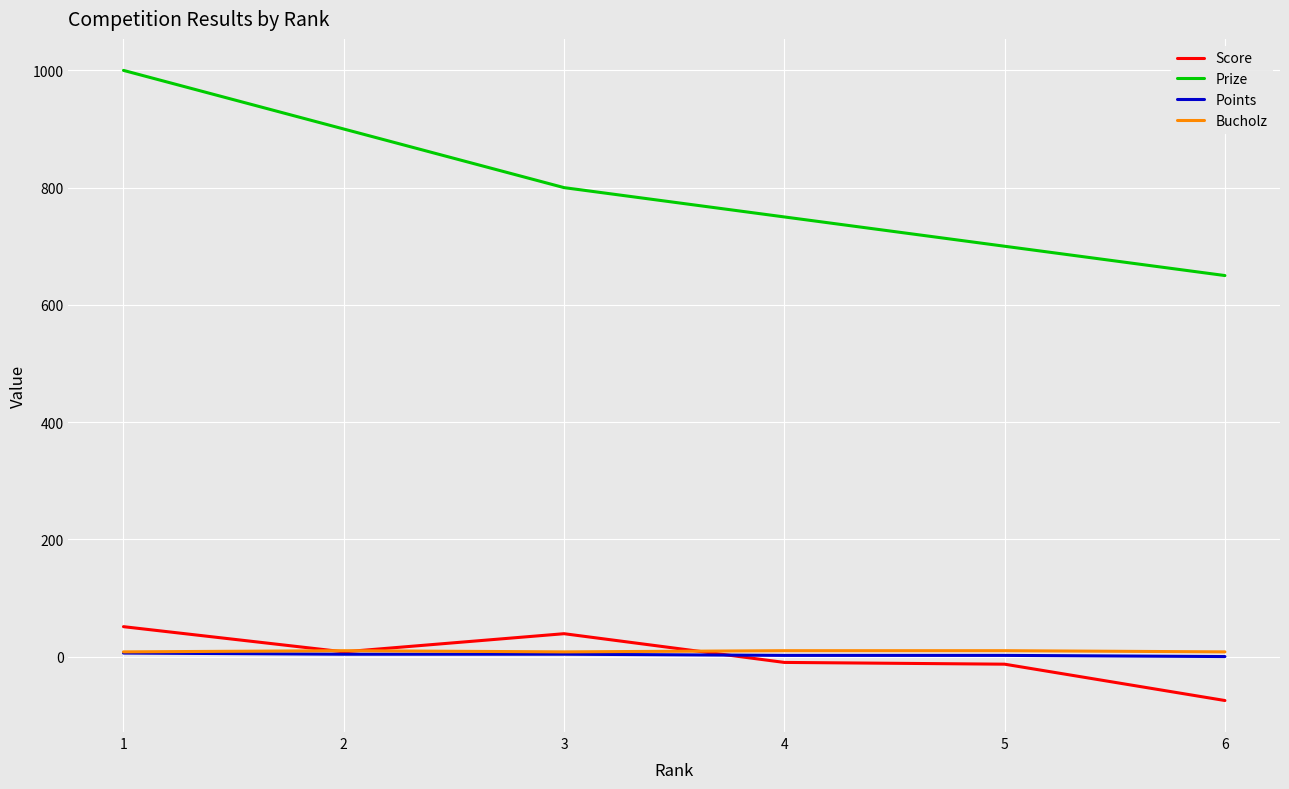

True or false: Prize and Score intersect in this chart.

False